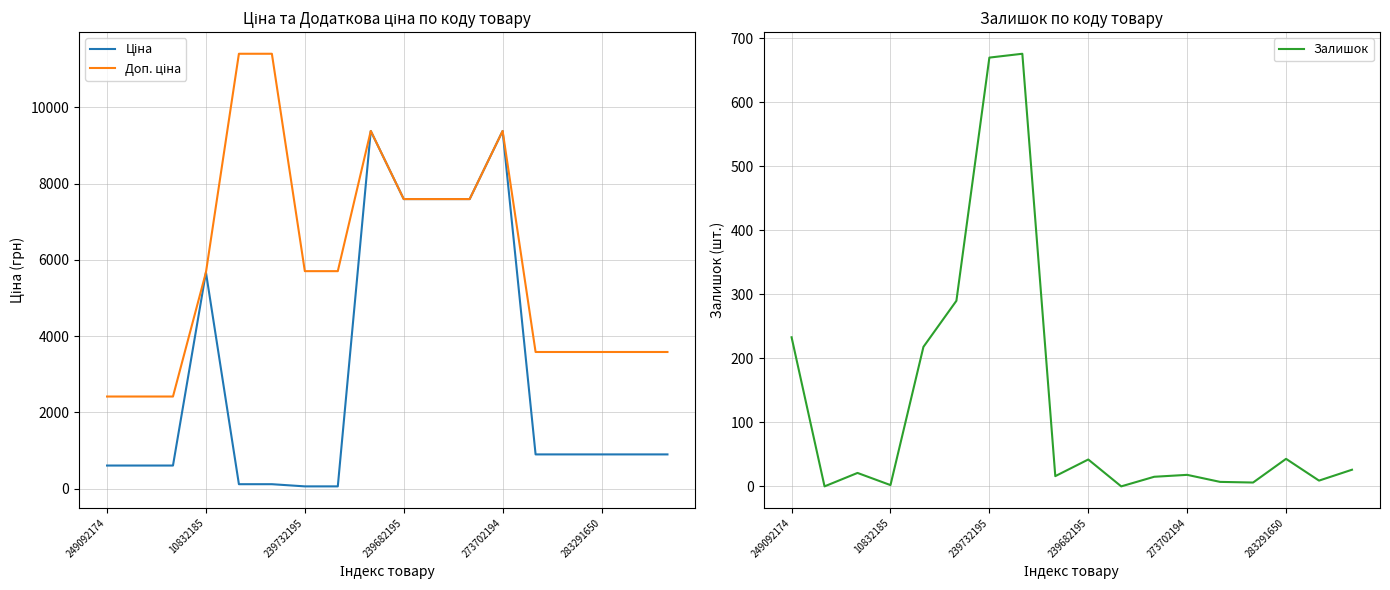

What is the maximum value for Залишок?

676